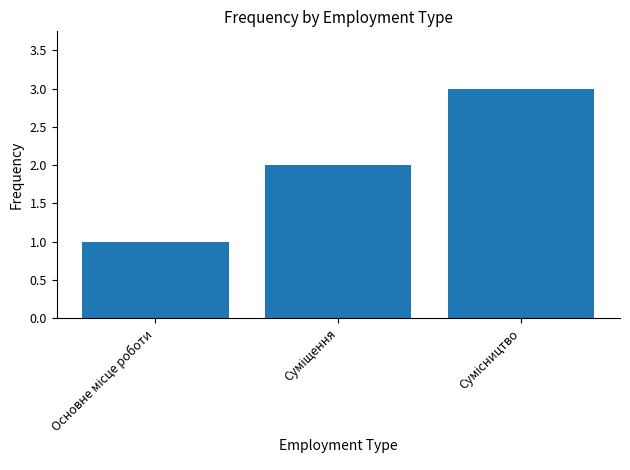

What is the sum of all values?

6